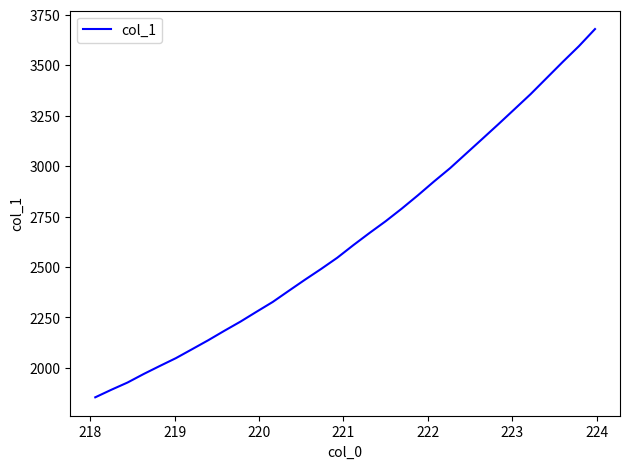

True or false: there are more than 2 points higher than both neighbors.

False